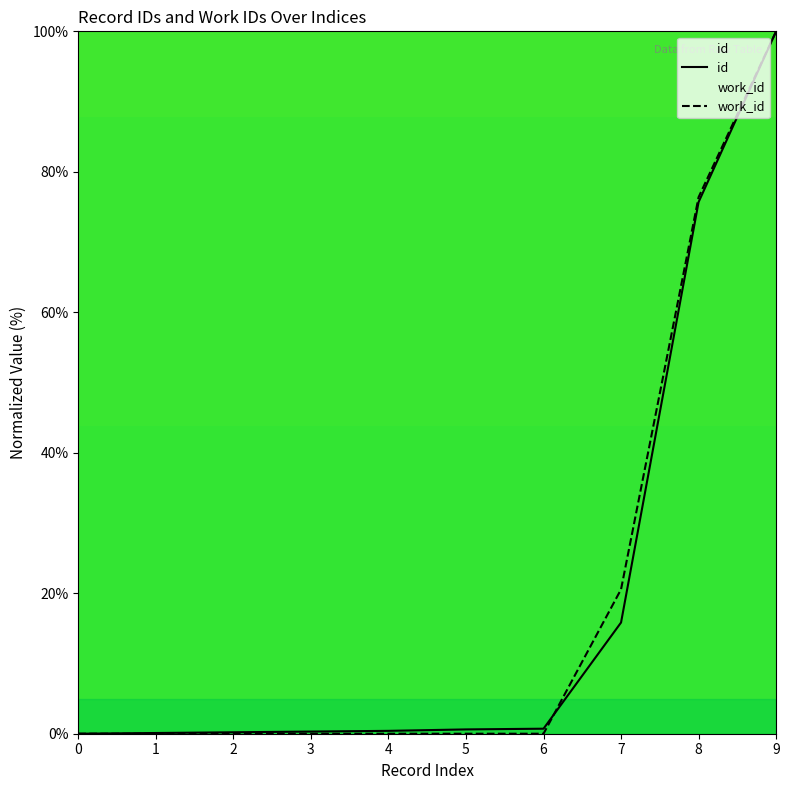

Is it true that work_id equals 0.0 at 5?

True